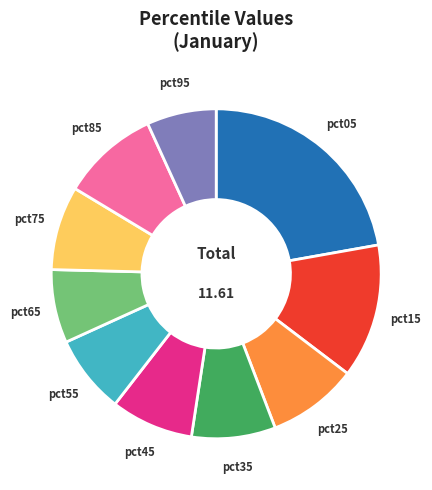

Is the sum of pct75 and pct05 greater than half?

No